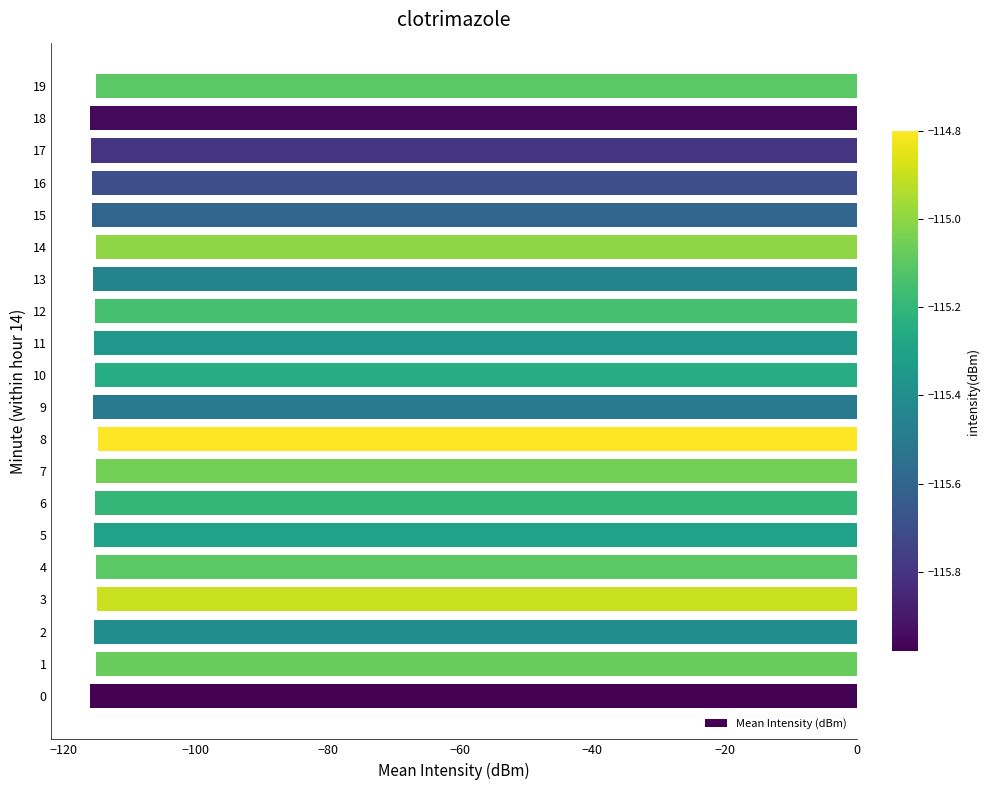

Is it true that the value at 14 is -78.3?

False